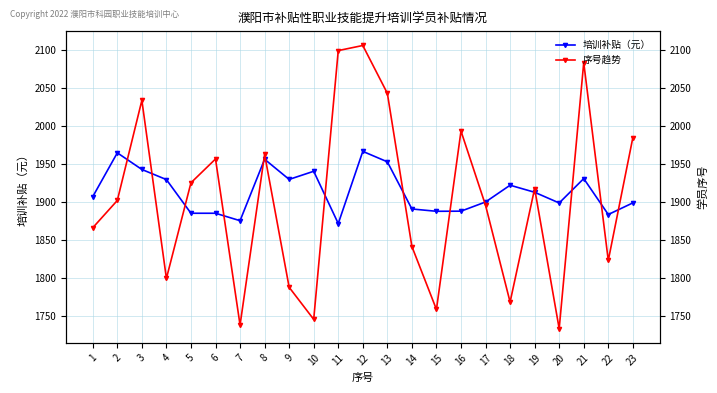

Is it true that 培训补贴（元） equals 2537.5 at 11?

False